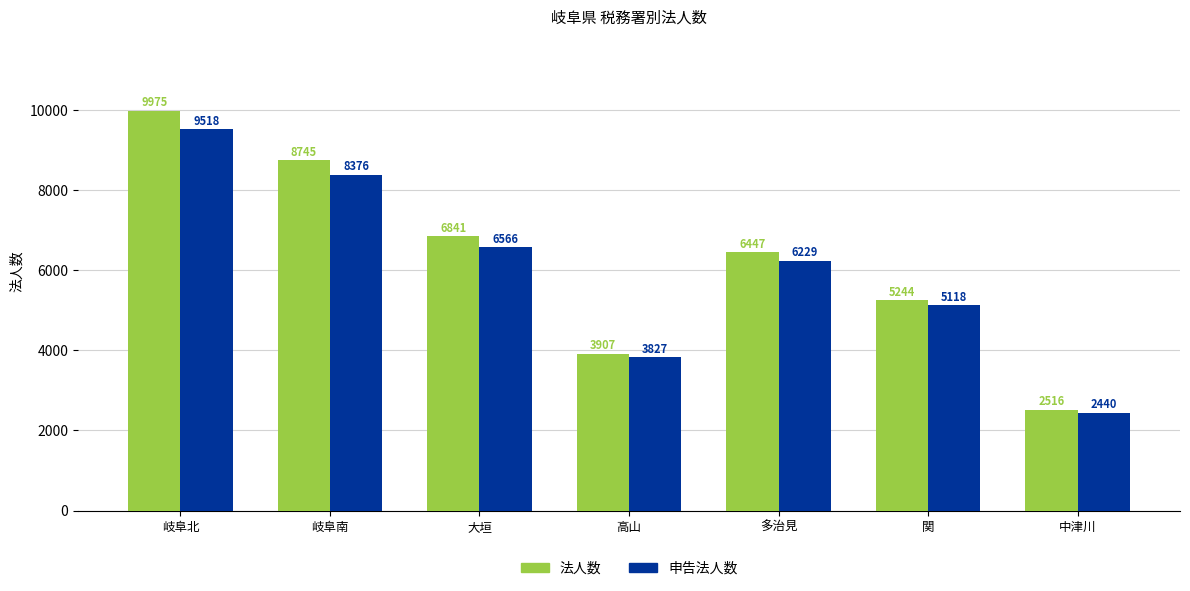

Which category has the lowest value in the 申告法人数 series?

中津川